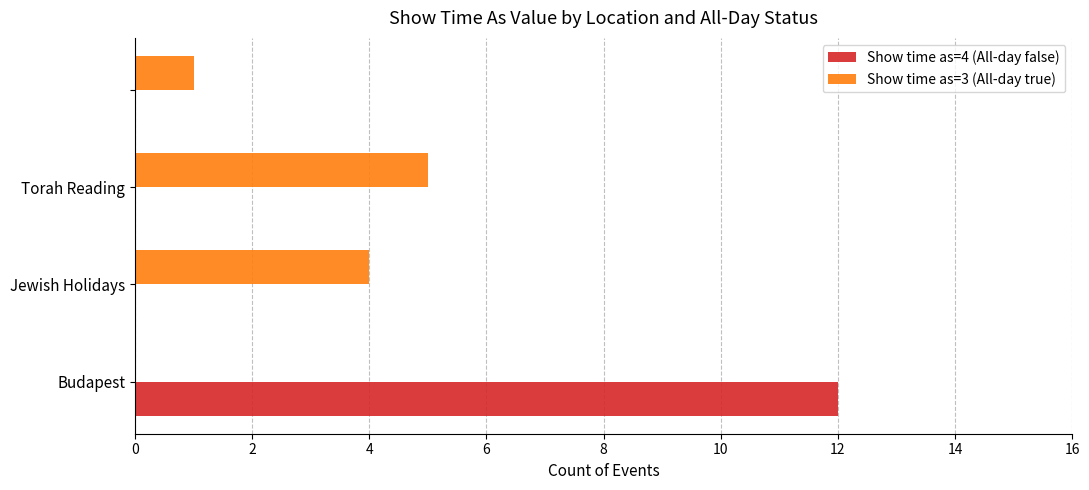

What is the maximum value shown in the chart?

12